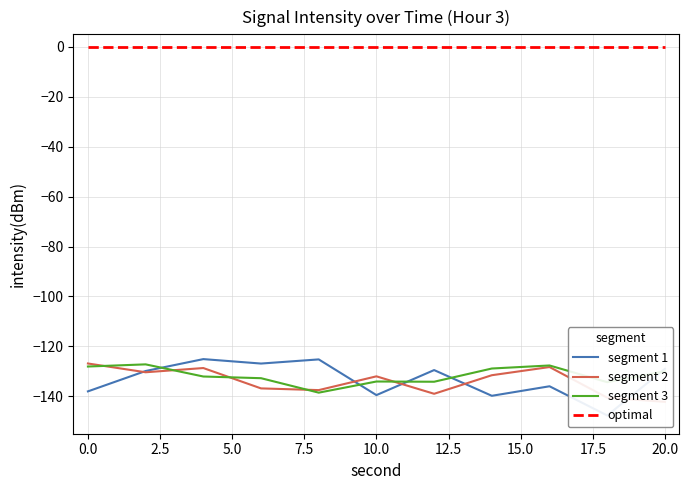

What is the maximum value for segment 3?

-127.2